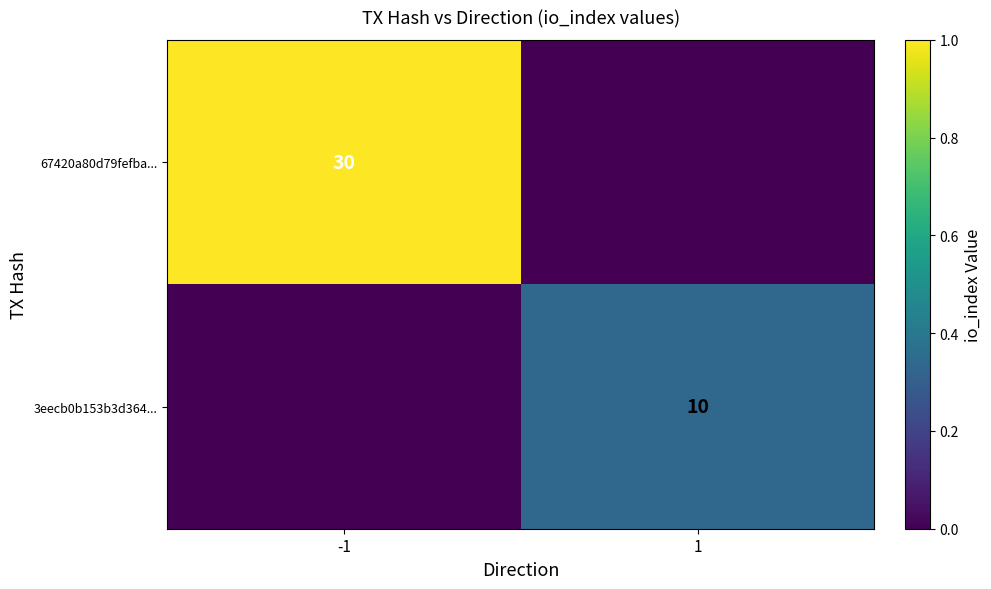

True or false: 3eecb0b153b3d364... has a value of 4 at 1.

False